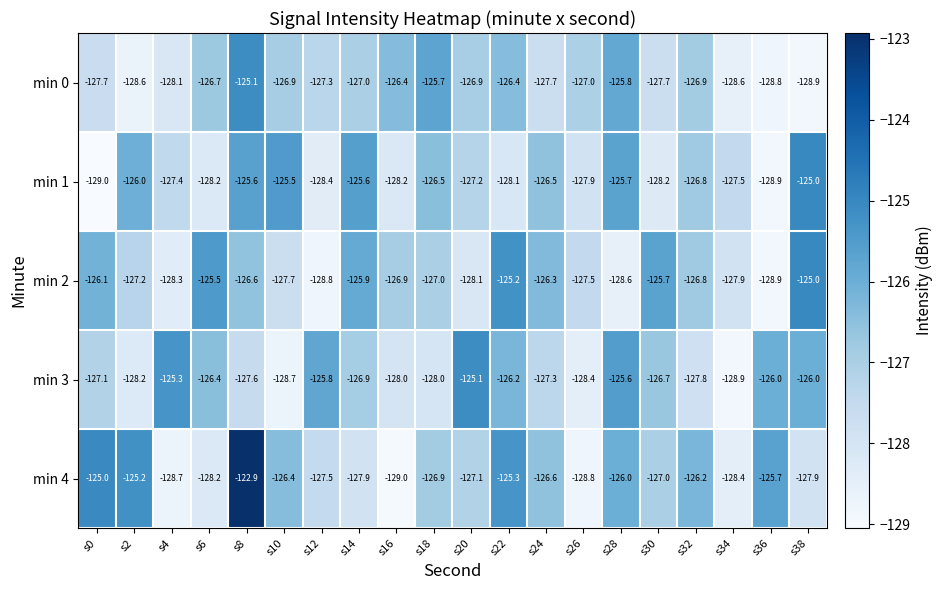

The min 3 series shows -128.9 at s34. True or false?

True